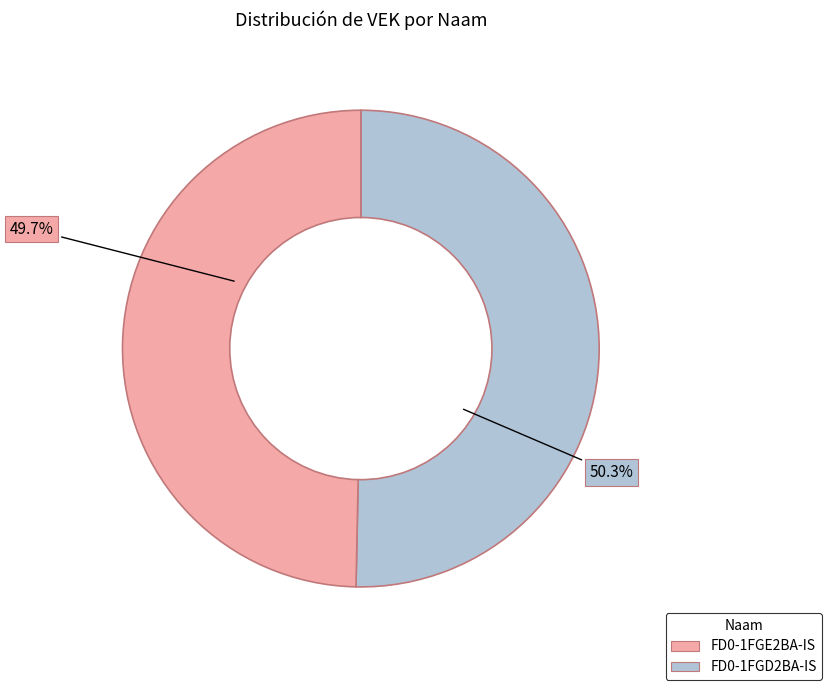

Does any single category account for the majority?

Yes